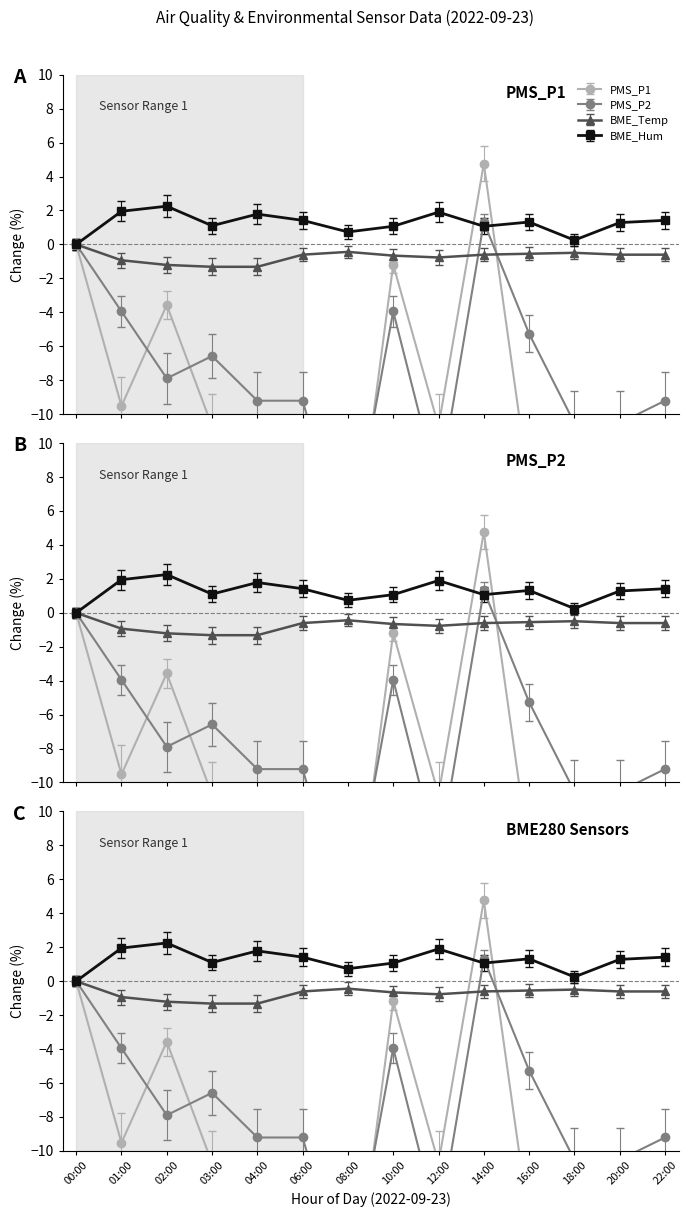

At 14:00, list the series in order from largest to smallest.

PMS_P1, PMS_P2, BME280_humidity, BME280_temperature